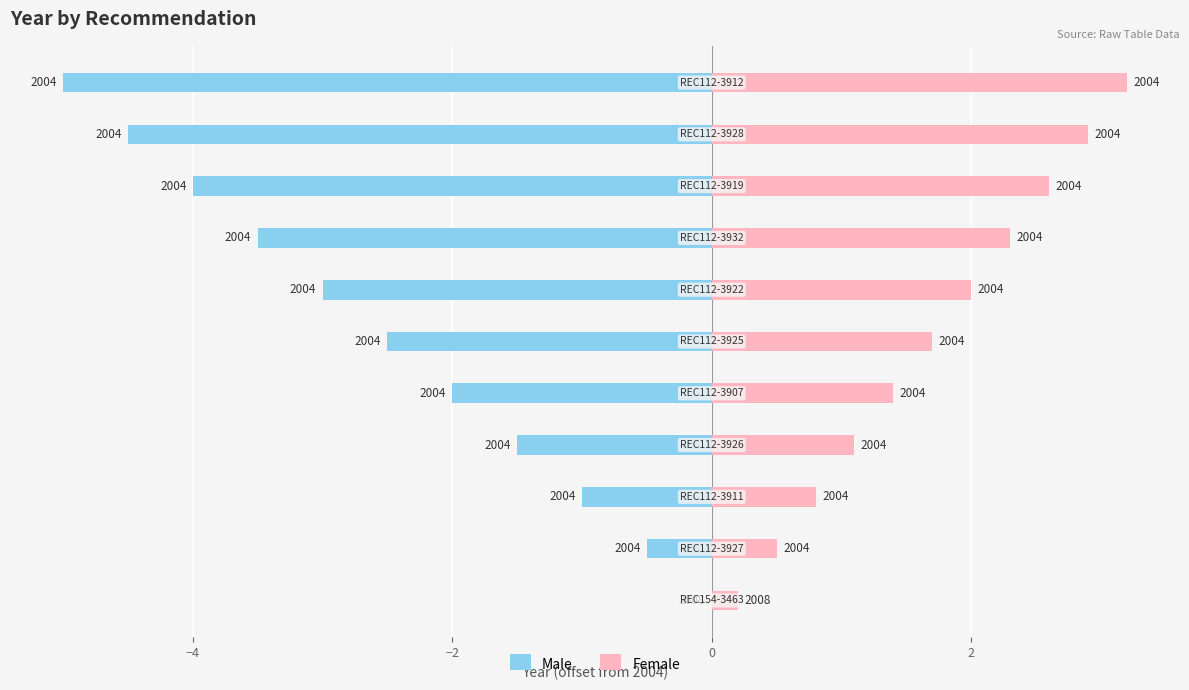

What is the difference between the second highest and minimum values in the Male series?

4.5